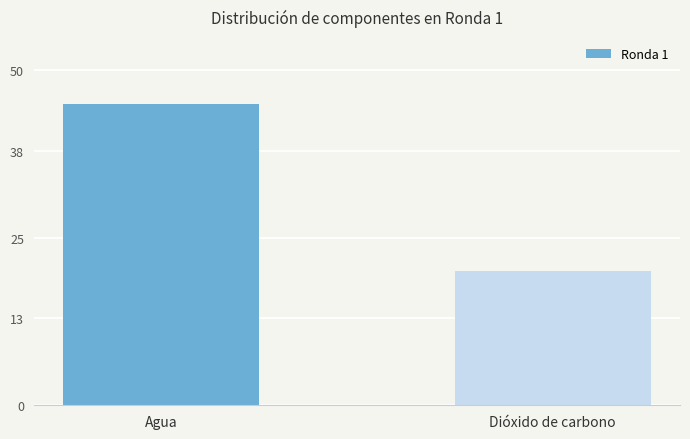

Reading left to right, extract all data points from this chart.

Agua=45	Dióxido de carbono=20